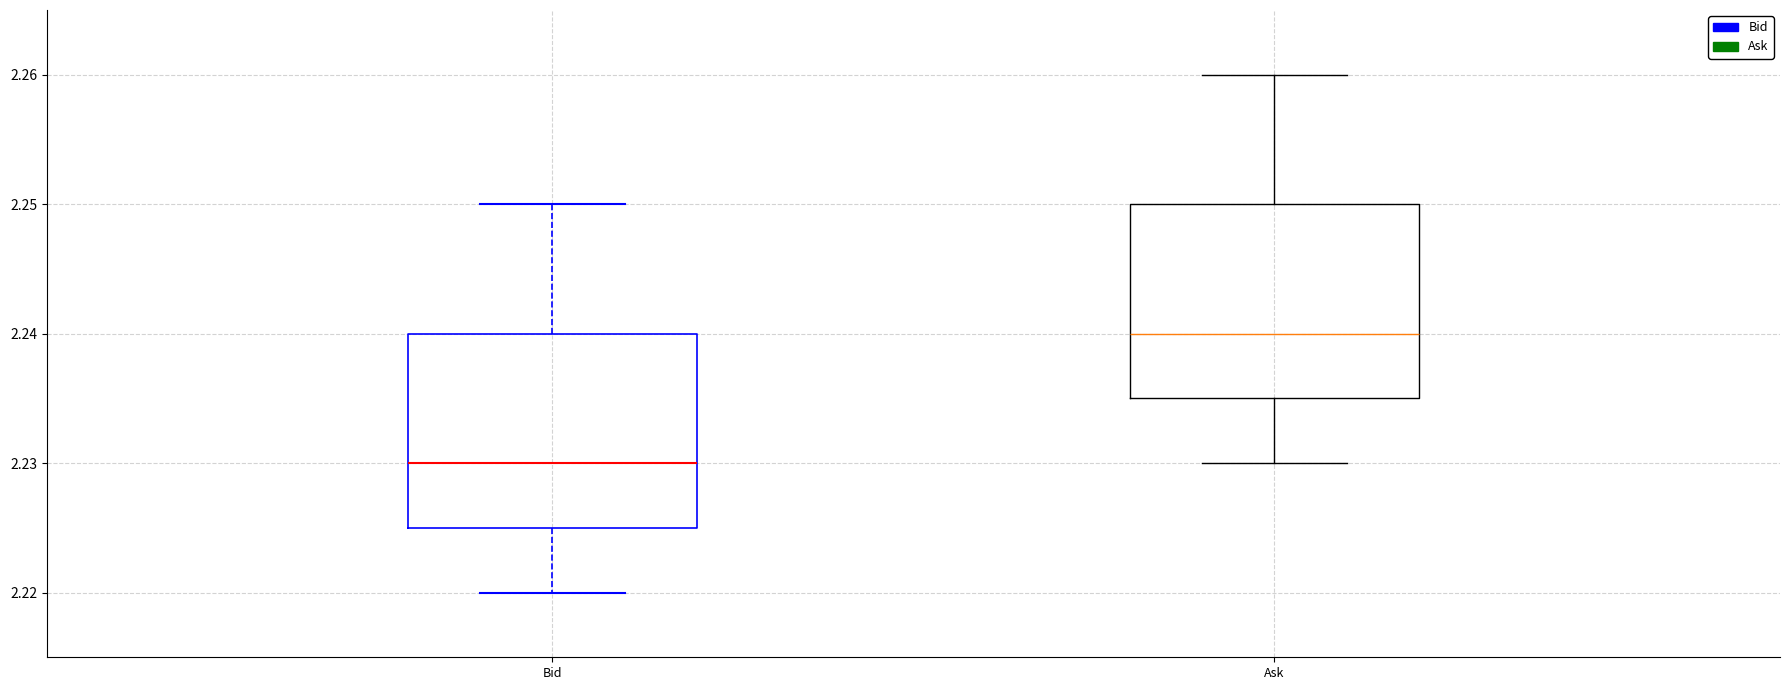

Reading left to right, read every box against the y-axis: the position of its median line, the range the box covers, and the ends of its whiskers. The values are not printed on the chart, so give them approximately, as read against the axis.

Bid: median 2.230, box 2.225 to 2.240, whiskers 2.220 to 2.250
Ask: median 2.240, box 2.235 to 2.250, whiskers 2.230 to 2.260